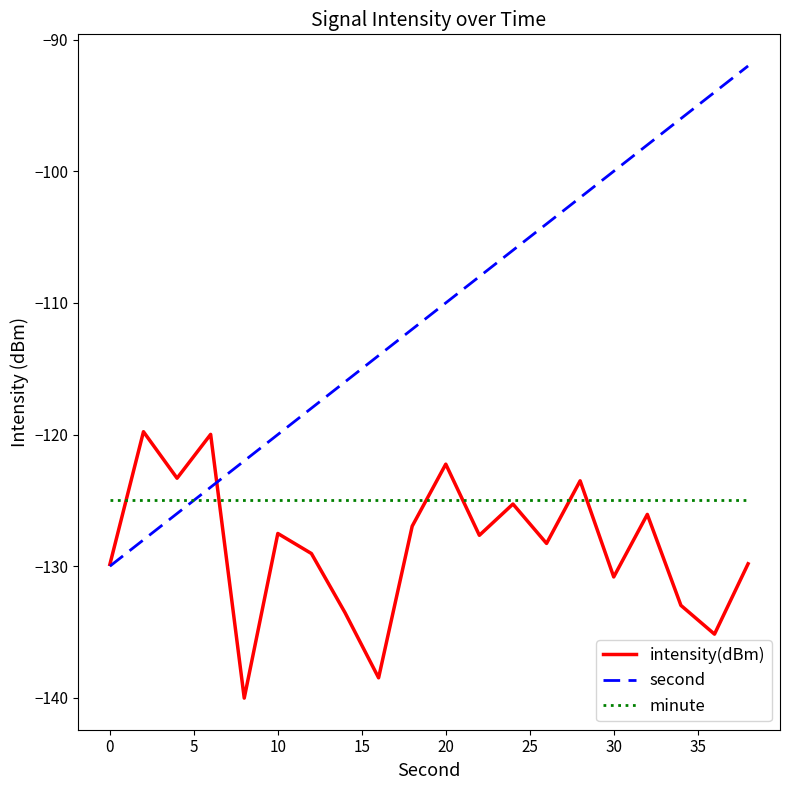

Which series has the largest total across all categories?

second